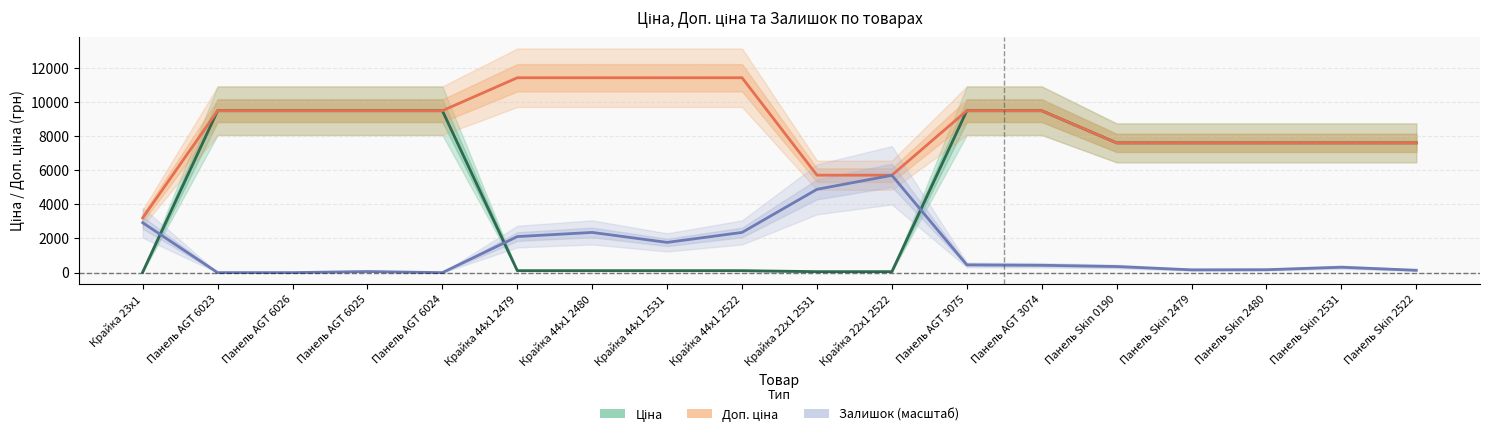

Reading left to right, list all the values displayed in this chart.

Ціна: Крайка 23x1=32.0	Панель AGT 6023=9480.1	Панель AGT 6026=9480.1	Панель AGT 6025=9480.1	Панель AGT 6024=9480.1	Крайка 44x1 2479=114.1	Крайка 44x1 2480=114.1	Крайка 44x1 2531=114.1	Крайка 44x1 2522=114.1	Крайка 22x1 2531=57.0	Крайка 22x1 2522=57.0	Панель AGT 3075=9480.1	Панель AGT 3074=9480.1	Панель Skin 0190=7596.5	Панель Skin 2479=7596.5	Панель Skin 2480=7596.5	Панель Skin 2531=7596.5	Панель Skin 2522=7596.5
Доп. ціна: Крайка 23x1=3205.0	Панель AGT 6023=9480.1	Панель AGT 6026=9480.1	Панель AGT 6025=9480.1	Панель AGT 6024=9480.1	Крайка 44x1 2479=11410.0	Крайка 44x1 2480=11410.0	Крайка 44x1 2531=11410.0	Крайка 44x1 2522=11410.0	Крайка 22x1 2531=5705.0	Крайка 22x1 2522=5705.0	Панель AGT 3075=9480.1	Панель AGT 3074=9480.1	Панель Skin 0190=7596.5	Панель Skin 2479=7596.5	Панель Skin 2480=7596.5	Панель Skin 2531=7596.5	Панель Skin 2522=7596.5
Залишок (масштаб): Крайка 23x1=2921.5	Панель AGT 6023=0.0	Панель AGT 6026=0.0	Панель AGT 6025=64.9	Панель AGT 6024=0.0	Крайка 44x1 2479=2110.0	Крайка 44x1 2480=2353.4	Крайка 44x1 2531=1769.1	Крайка 44x1 2522=2353.4	Крайка 22x1 2531=4877.2	Крайка 22x1 2522=5696.9	Панель AGT 3075=454.5	Панель AGT 3074=430.1	Панель Skin 0190=357.1	Панель Skin 2479=162.3	Панель Skin 2480=170.4	Панель Skin 2531=316.5	Панель Skin 2522=138.0